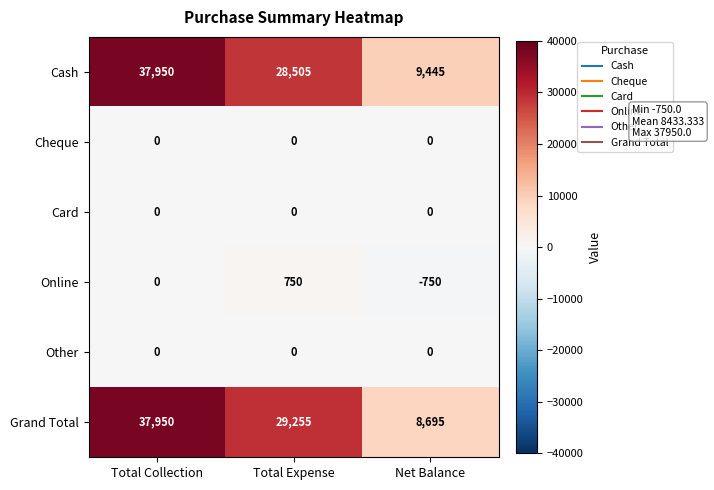

Where is Cash nearest to the value 23697?

Total Expense